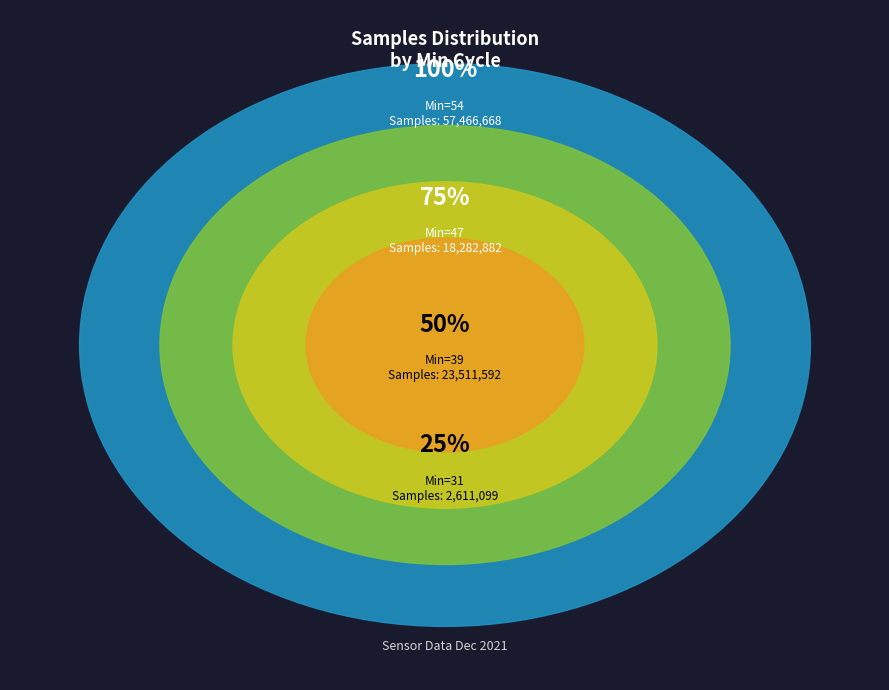

What percentage is the 31 slice, to the nearest percent?

2%